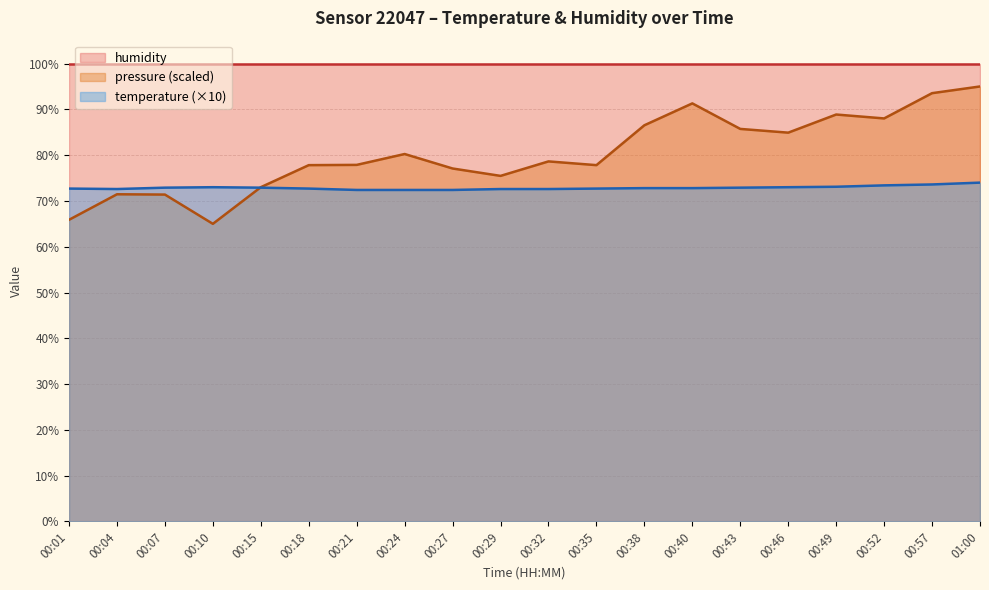

What is the difference between the second highest and minimum values in the pressure_norm series?

28.5